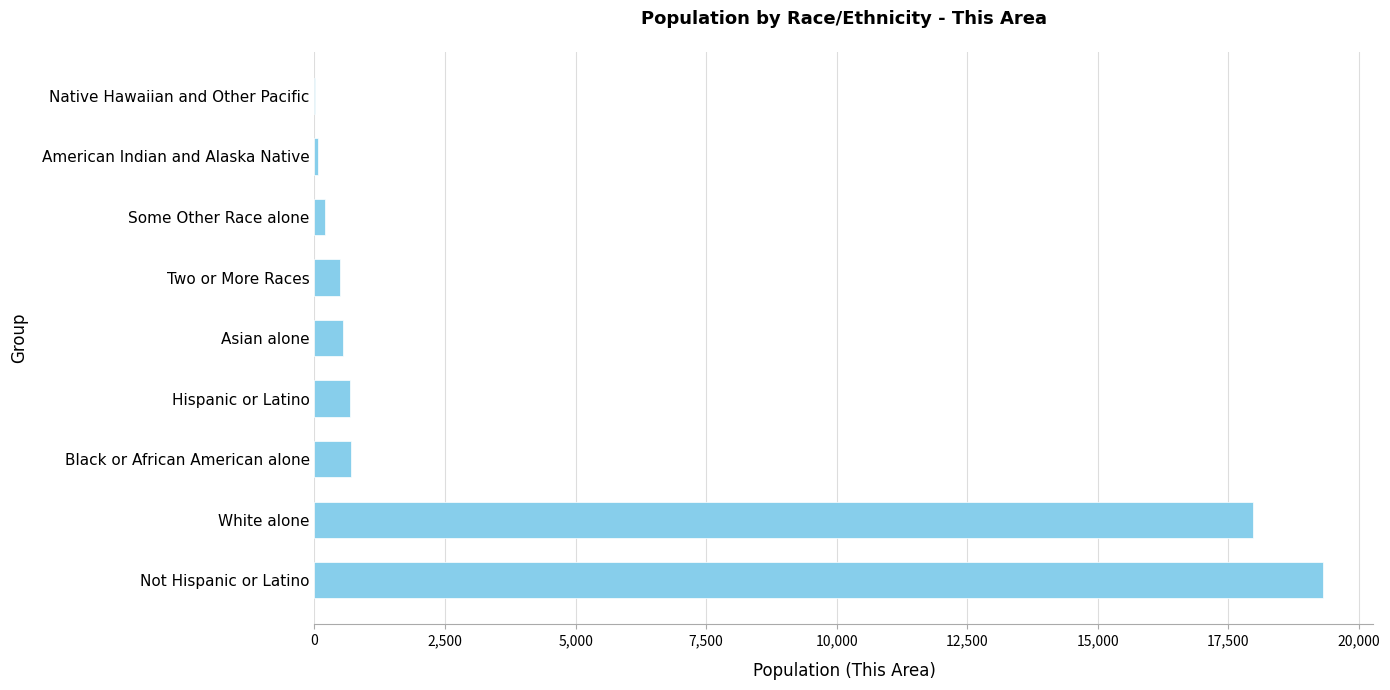

The chart shows a value of 555 at Asian alone. True or false?

True